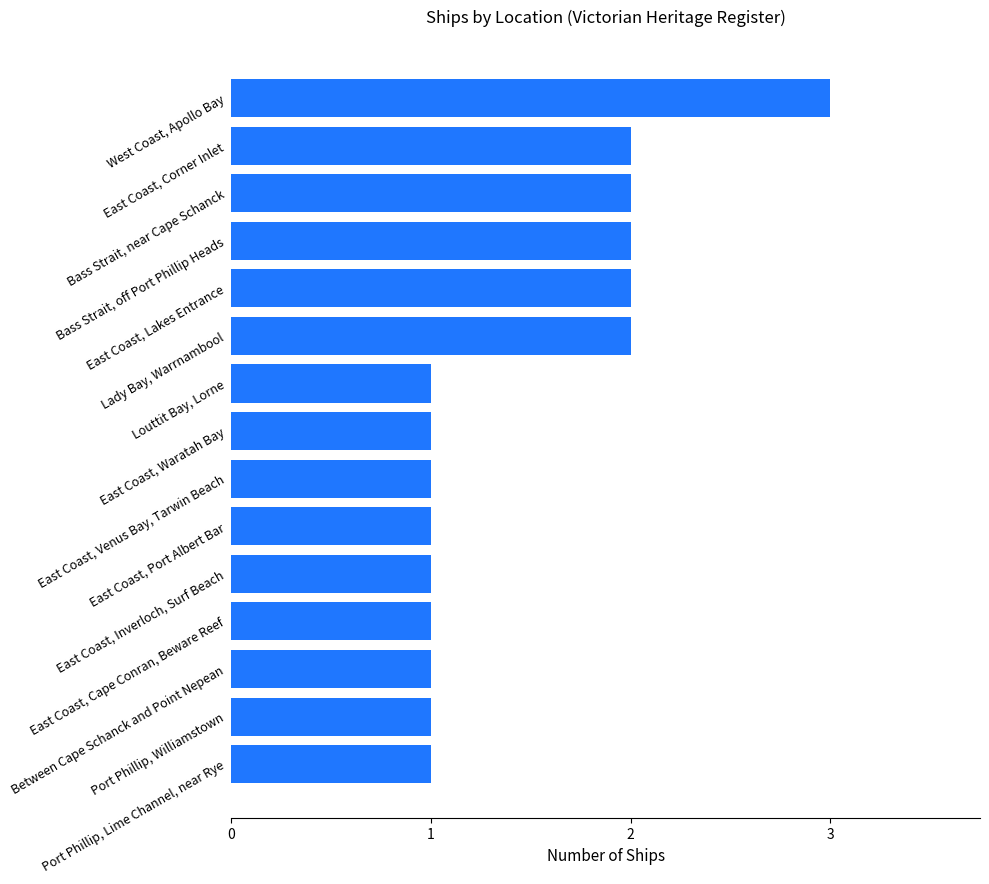

What is the smallest value displayed?

1